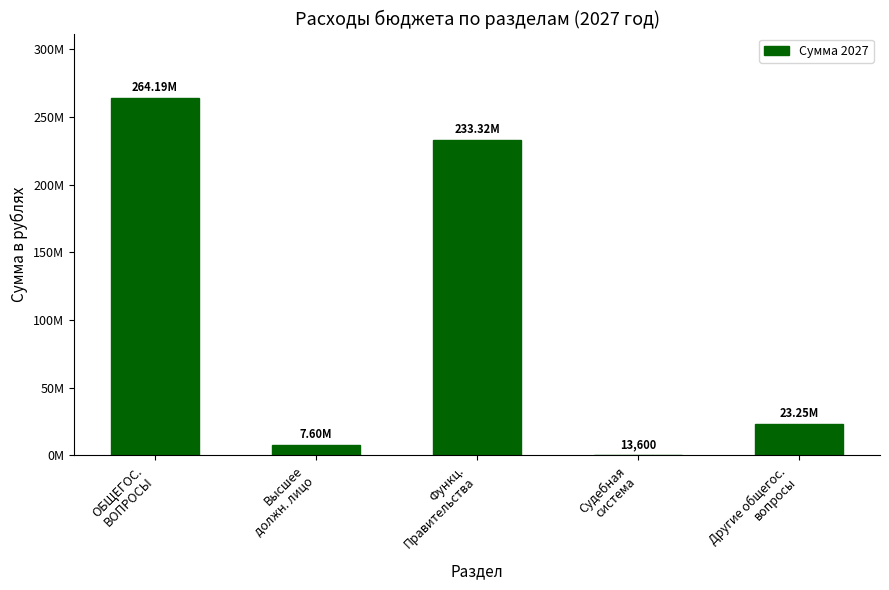

What position from the left is Судебная
система?

4